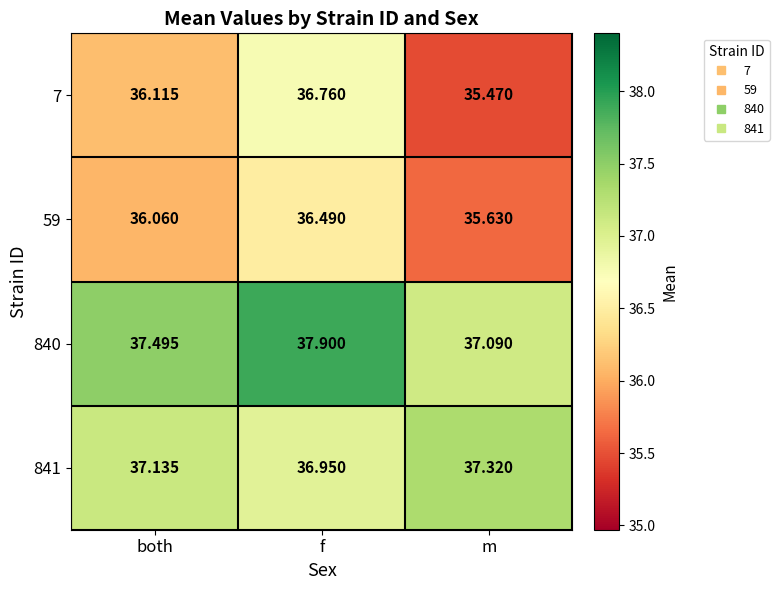

At which label does 841 reach its peak?

m